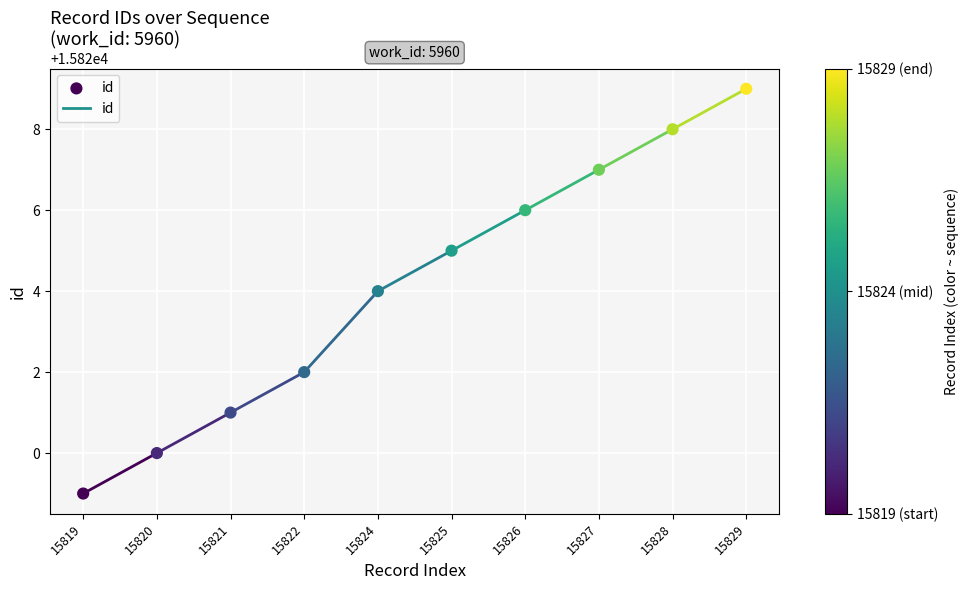

What is the range of Y values (max minus min)?

10